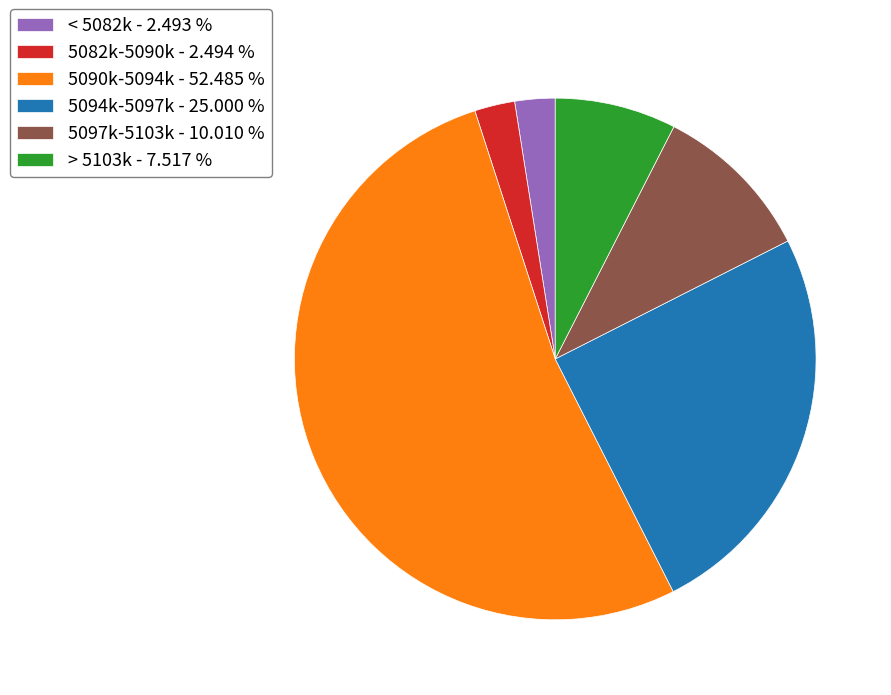

Which slice is the largest?

5090k-5094k - 52.485 %